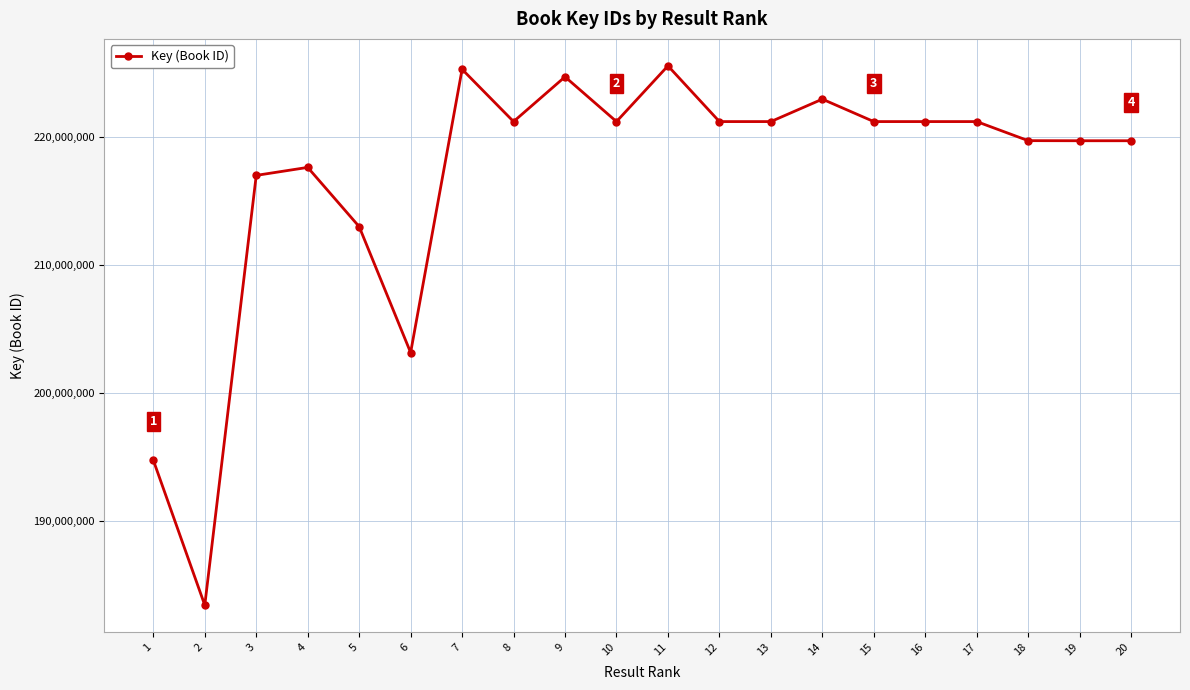

What is the difference between the maximum and minimum values?

42090233